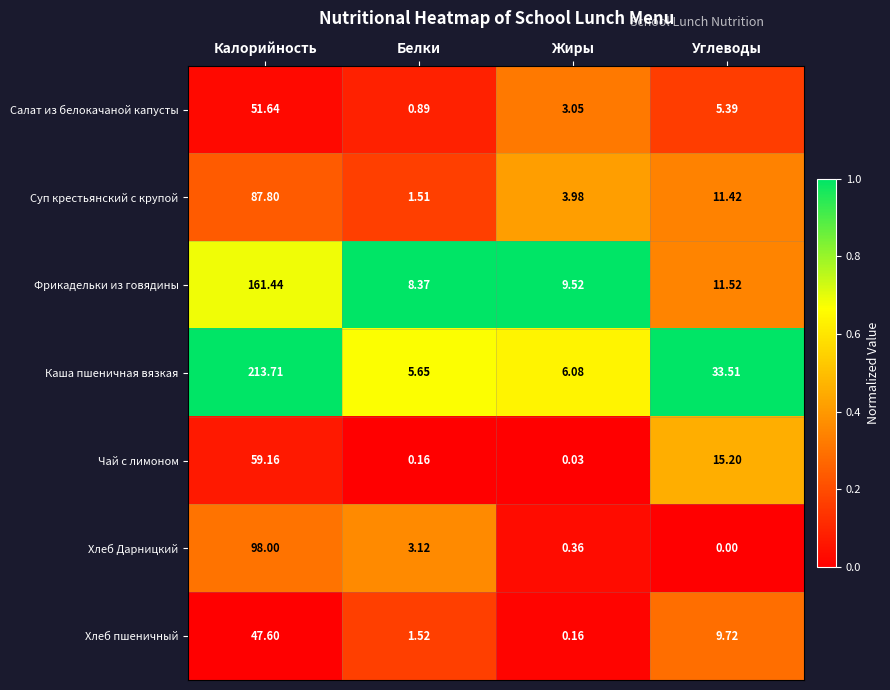

How many data points does each series have?

4